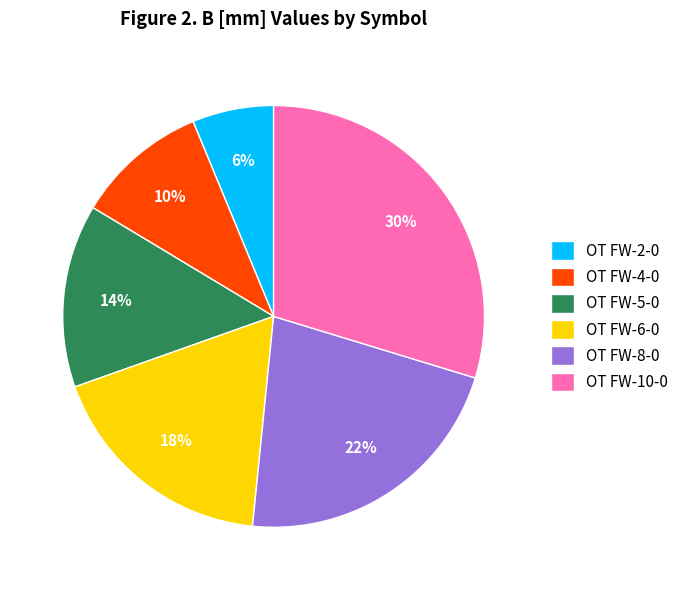

Rank the categories by value from highest to lowest.

OT FW-10-0, OT FW-8-0, OT FW-6-0, OT FW-5-0, OT FW-4-0, OT FW-2-0